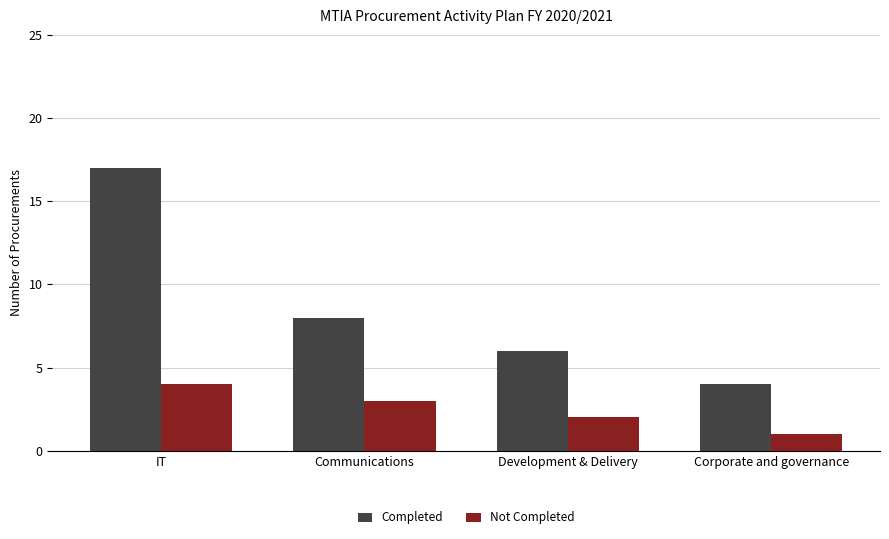

The Completed series shows 4 at Corporate and governance. True or false?

True